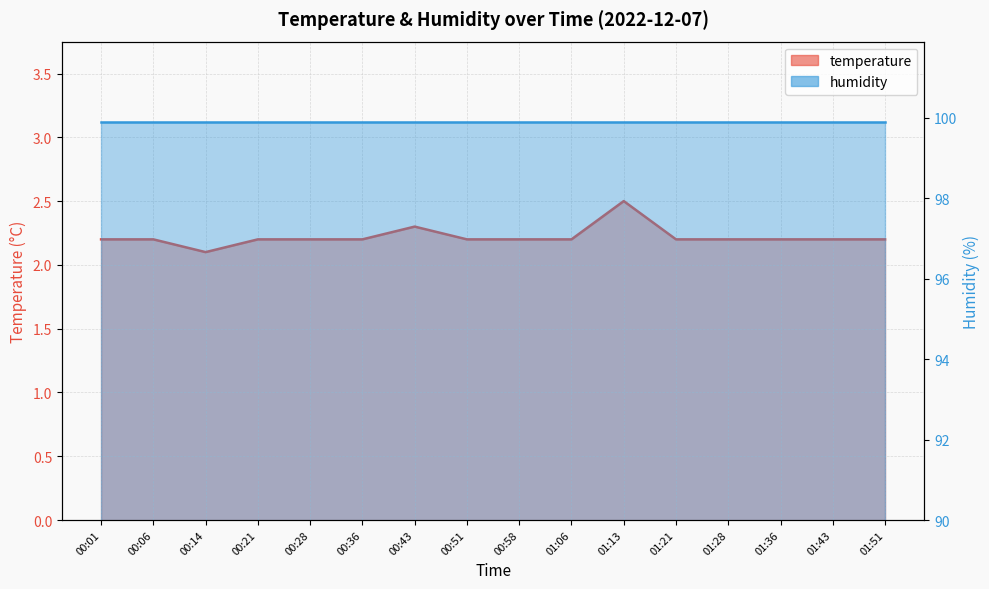

What is the approximate value at 01:28?

2.2